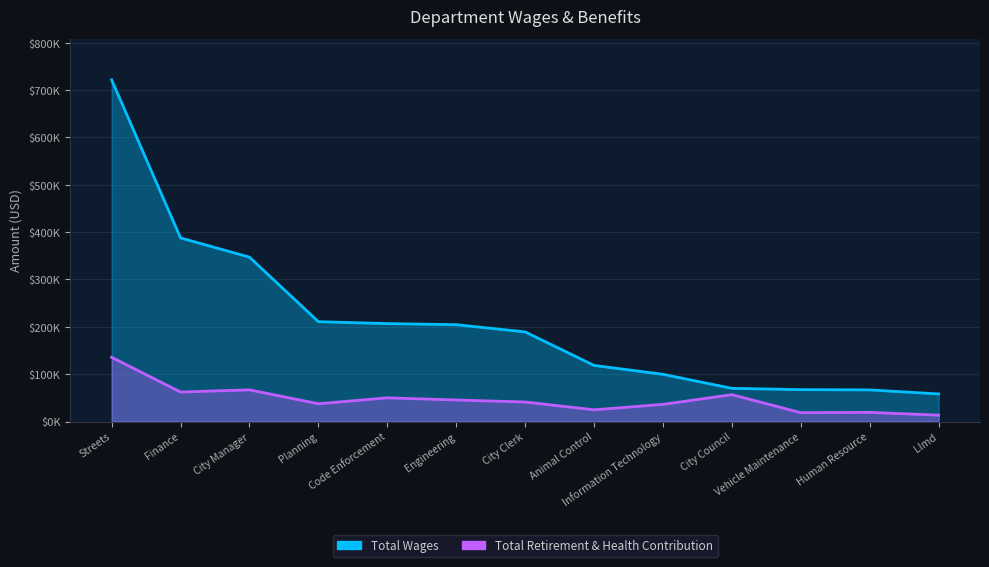

Which label corresponds to the smallest value in the chart?

Llmd